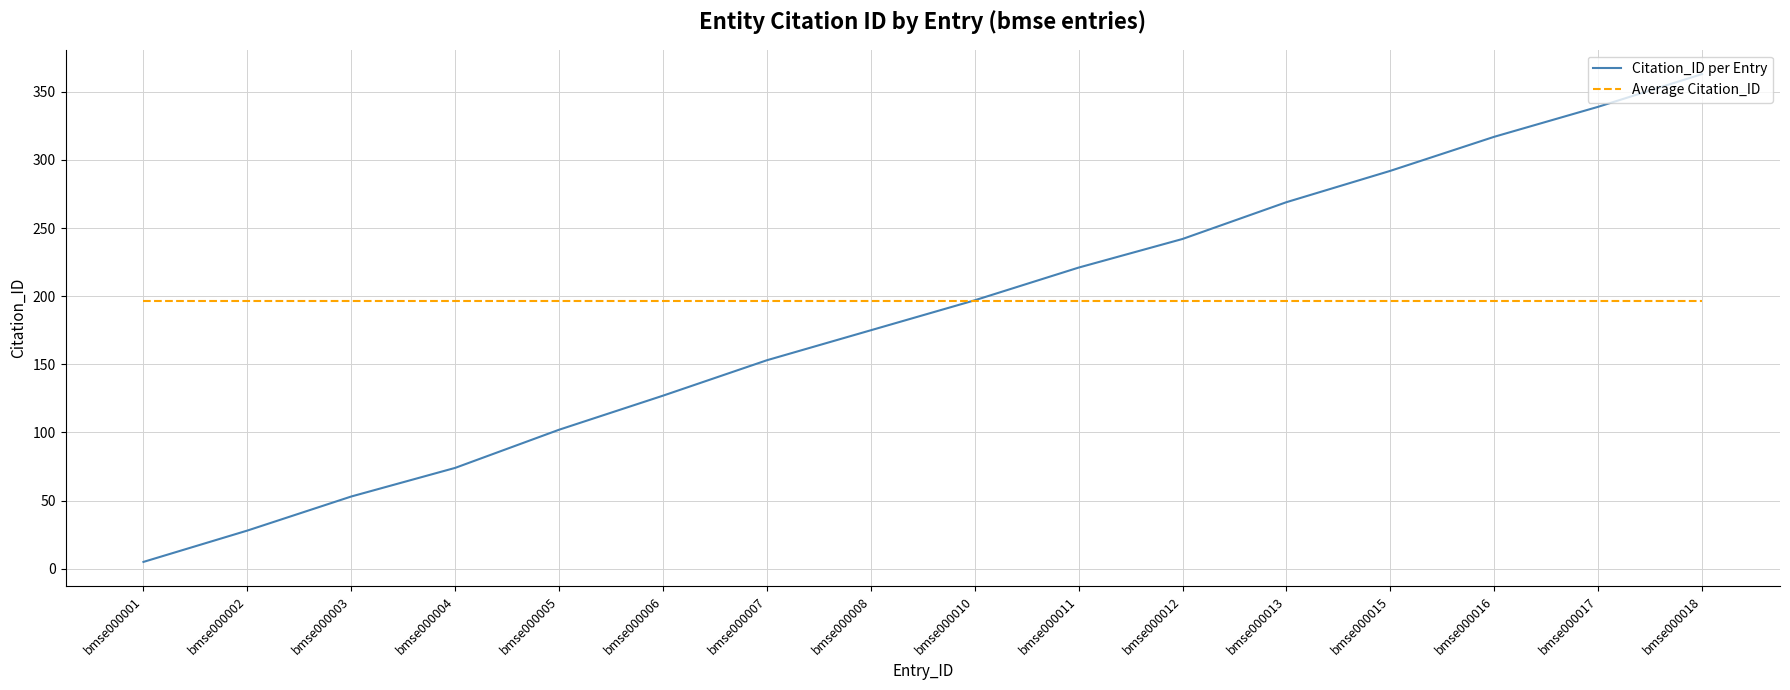

Between bmse000005 and bmse000016, which series saw the biggest shift?

Citation_ID per Entry